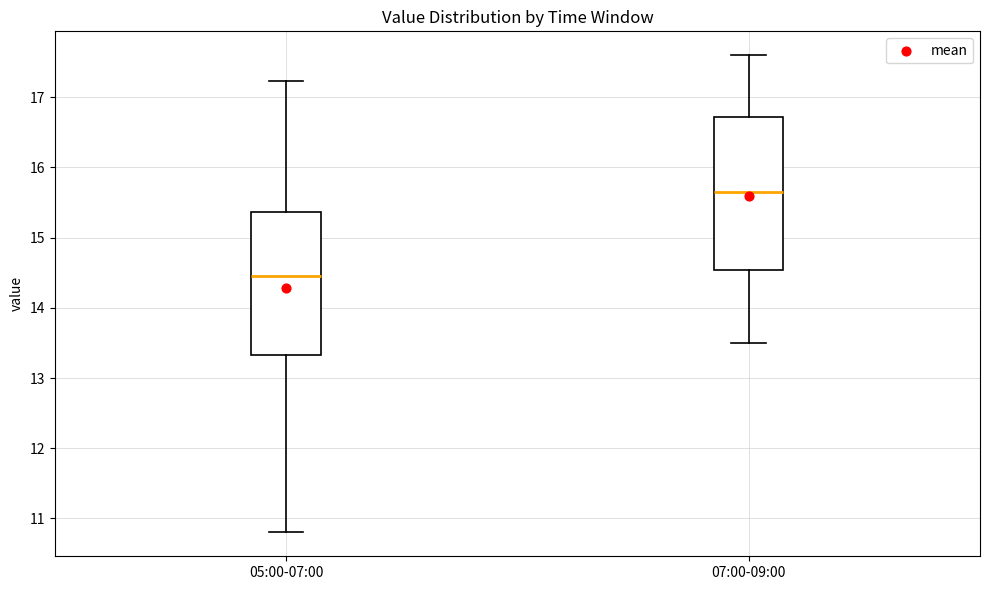

Which box is the tallest, from its lower edge to its upper edge?

07:00-09:00